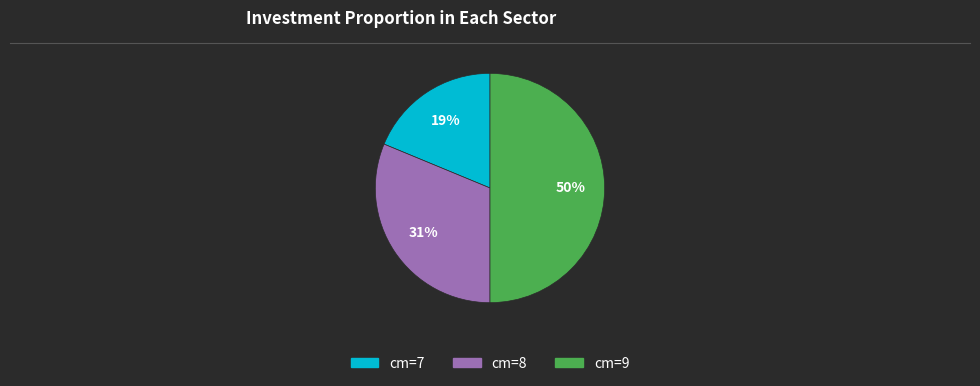

Does cm=7 represent more than half of the total?

No